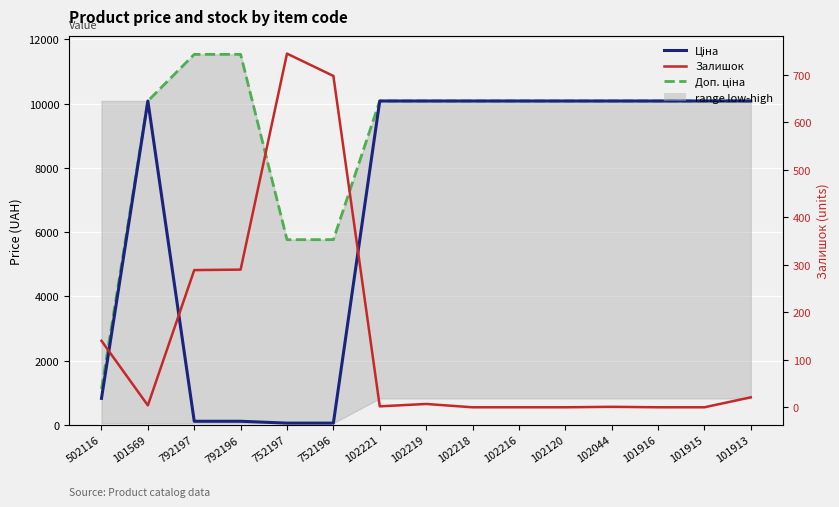

Count the number of categories in the chart.

15